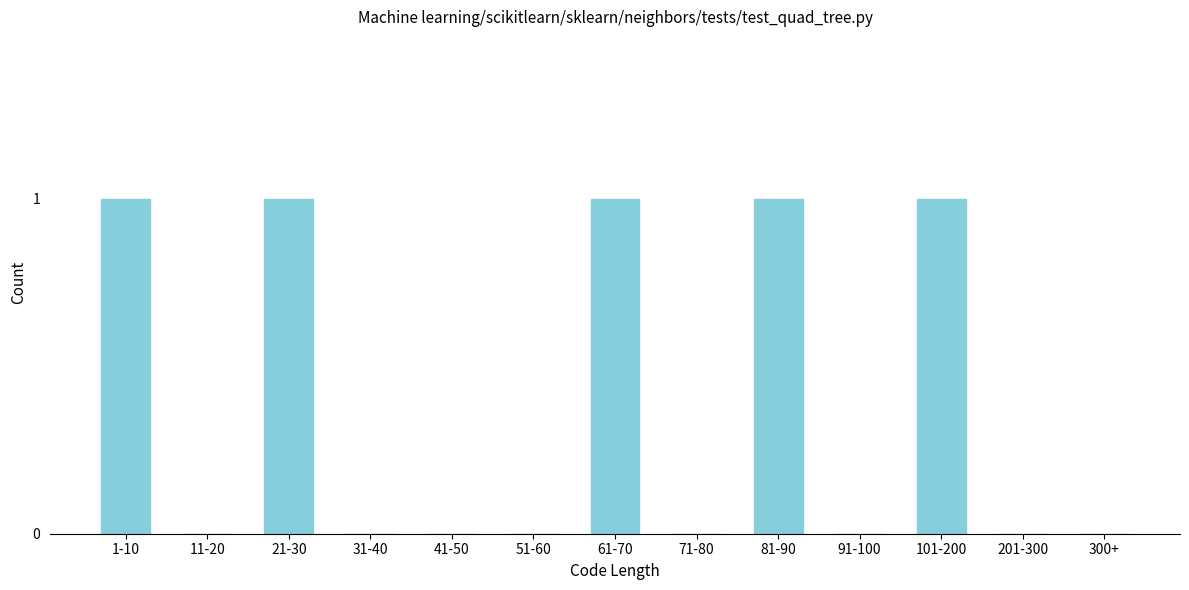

Reading left to right, extract all data points from this chart.

1-10=1	11-20=0	21-30=1	31-40=0	41-50=0	51-60=0	61-70=1	71-80=0	81-90=1	91-100=0	101-200=1	201-300=0	300+=0